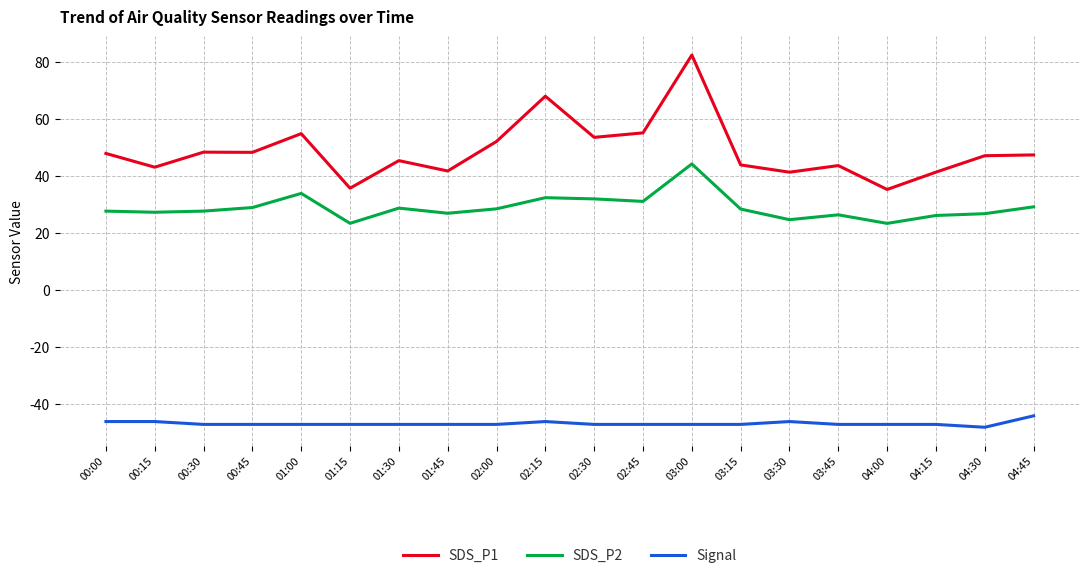

What is the spread (max minus min) of values at 02:30?

100.5